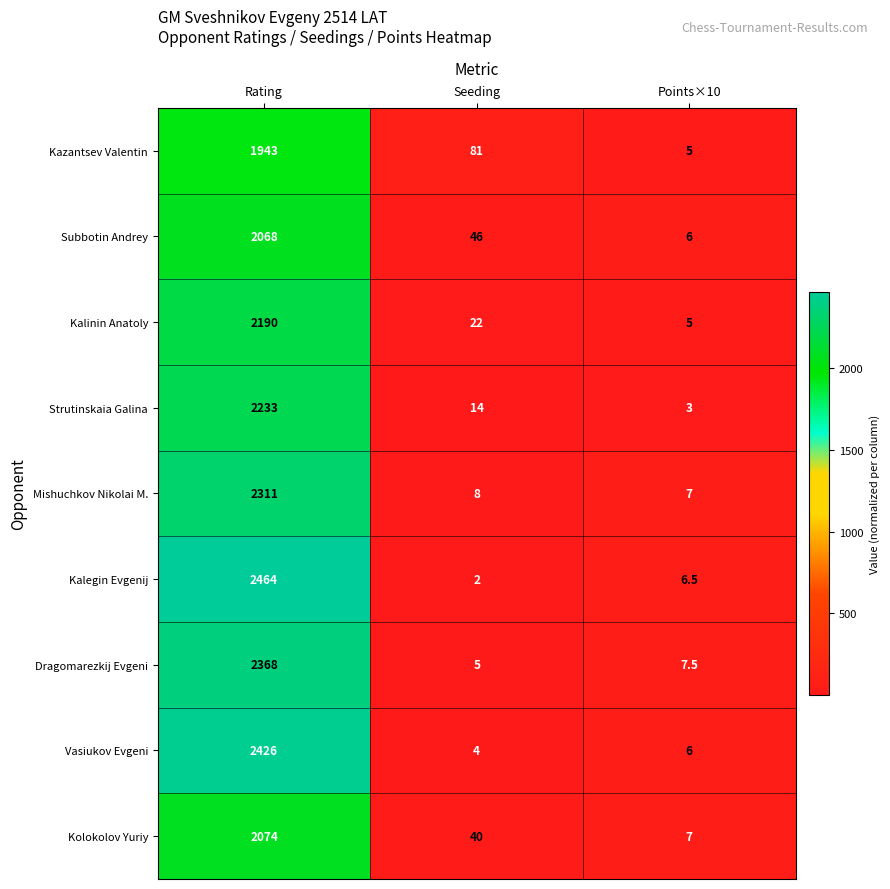

At how many categories does at least one series exceed 2029?

1